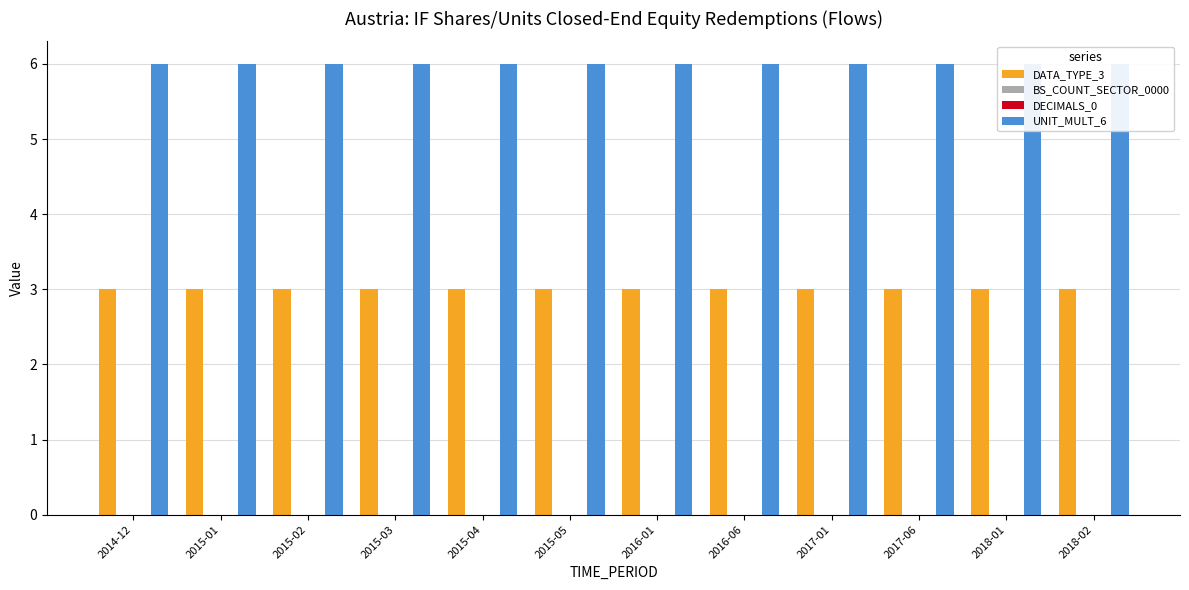

How many bars are there in each group?

4